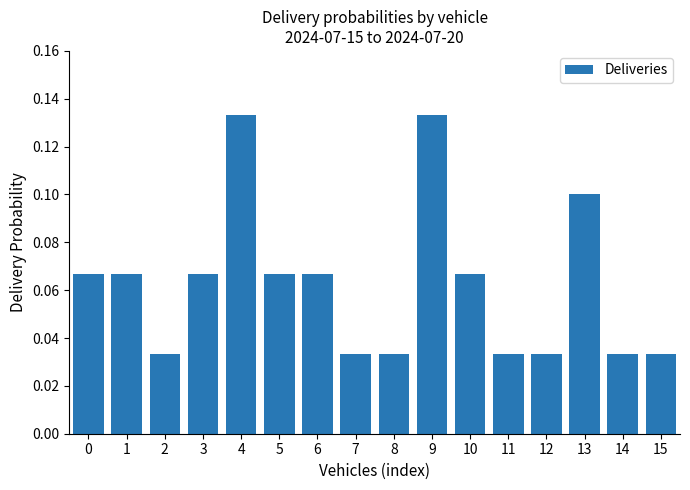

Which has a higher value, 13 or 14?

13